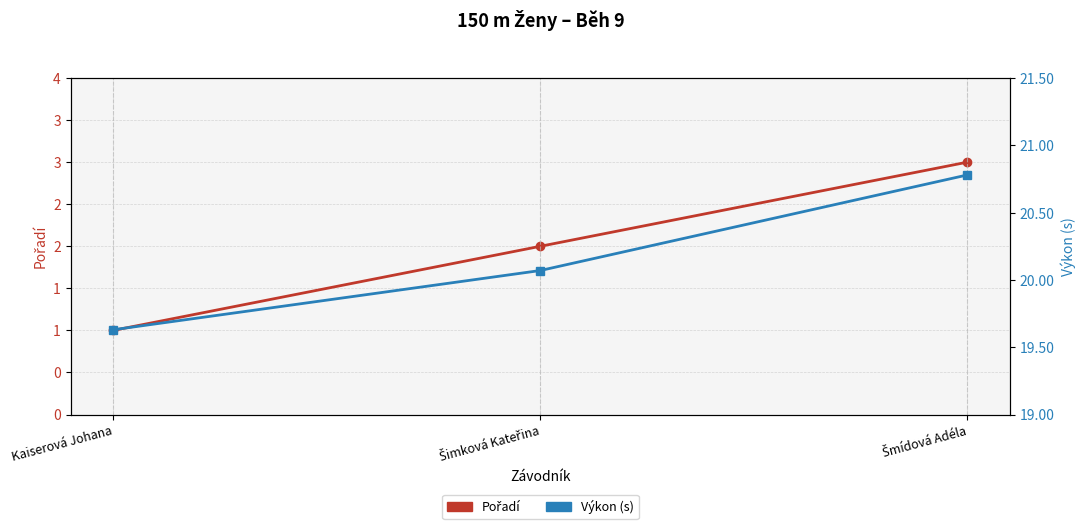

Which series has the widest spread of values?

Pořadí